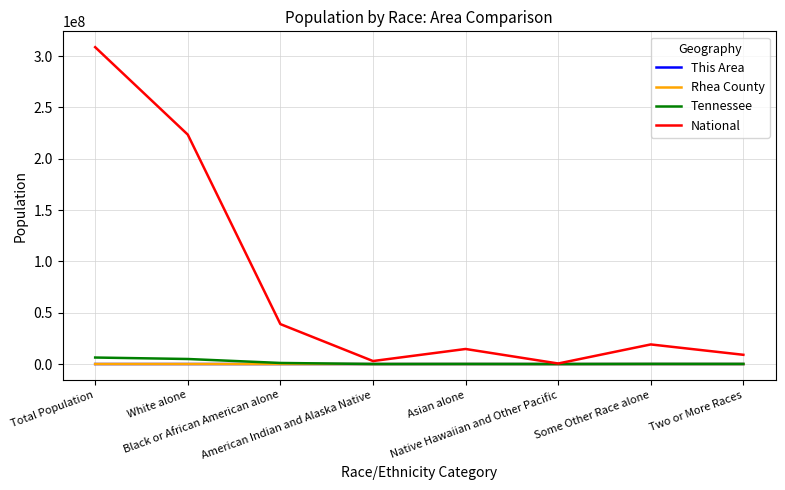

At which label does Rhea County first exceed 616?

Total Population